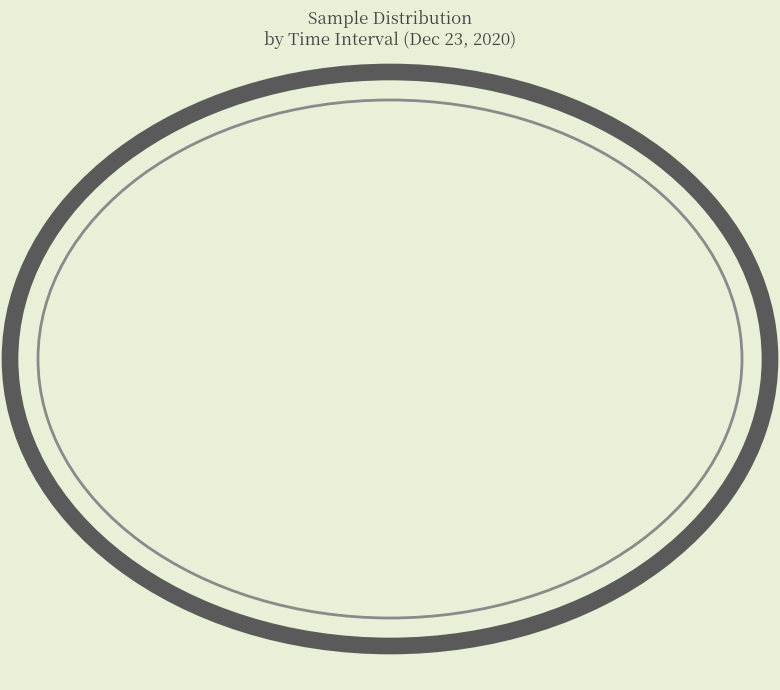

How many slices are in this pie chart?

4